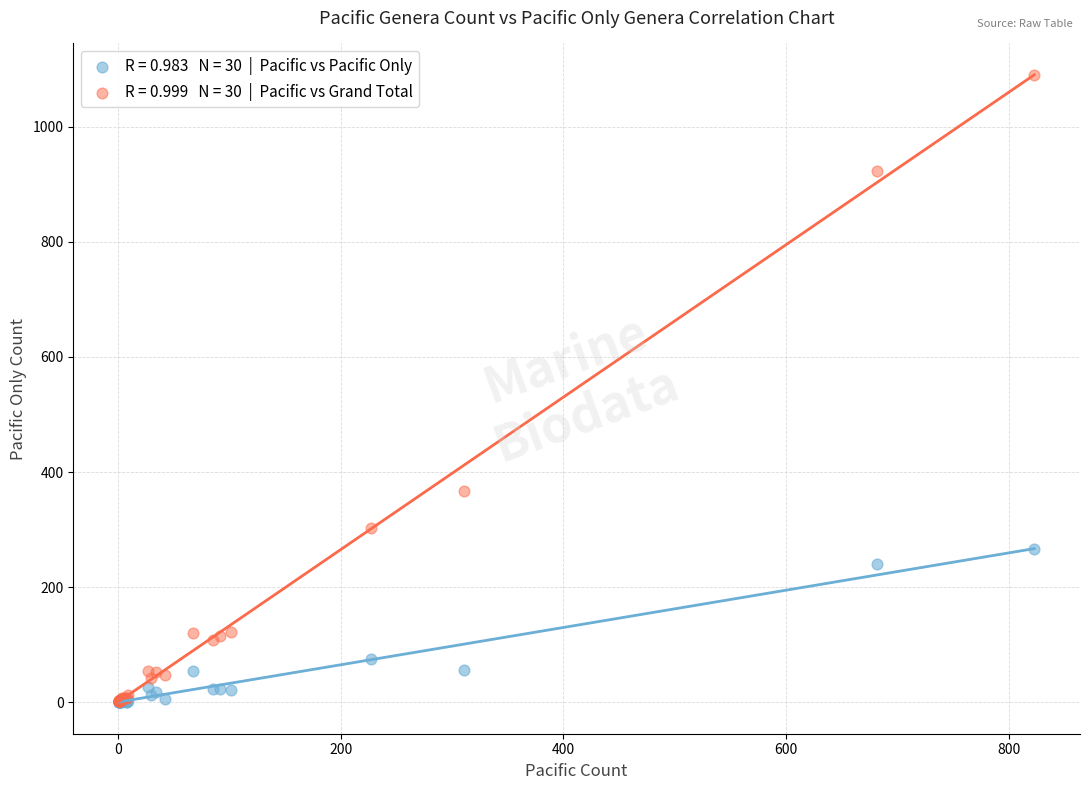

Across all series, what Y value is closest to 545?

367